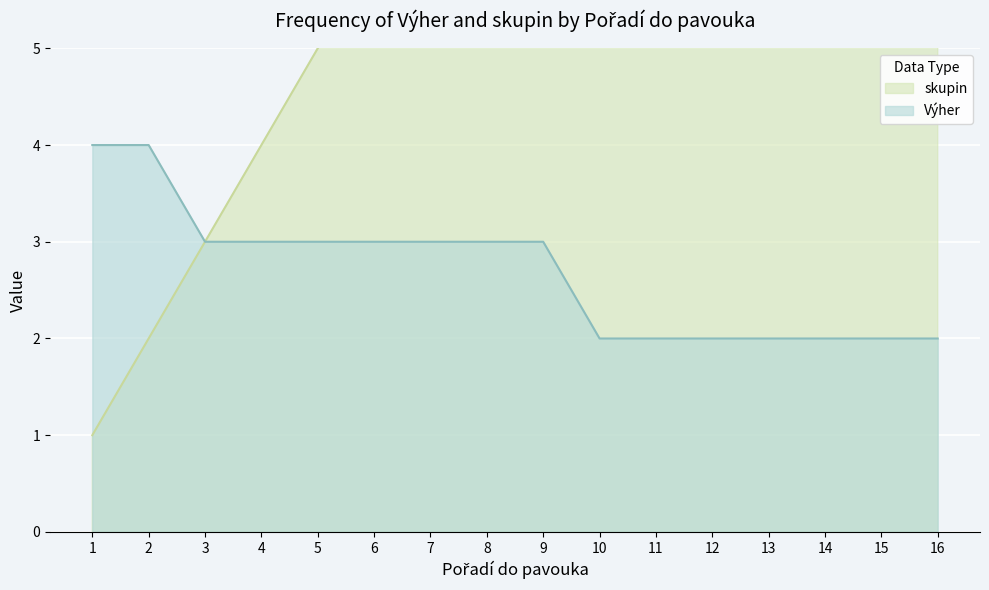

The value of Výher at 14 is 3. True or false?

False